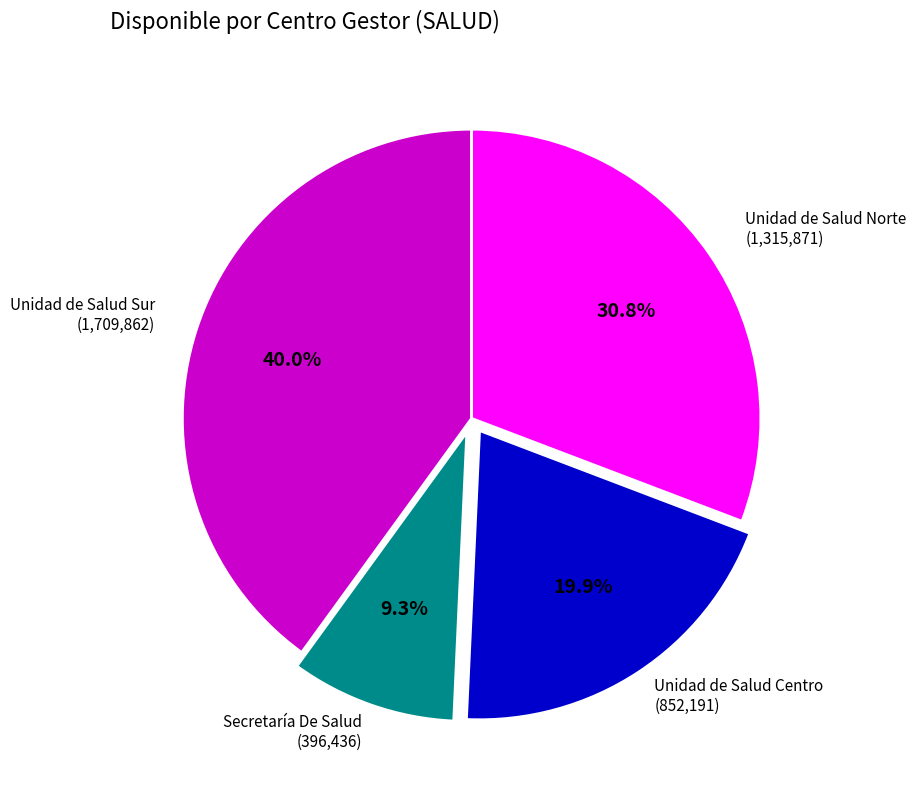

Is there any slice that represents more than half of the pie?

No